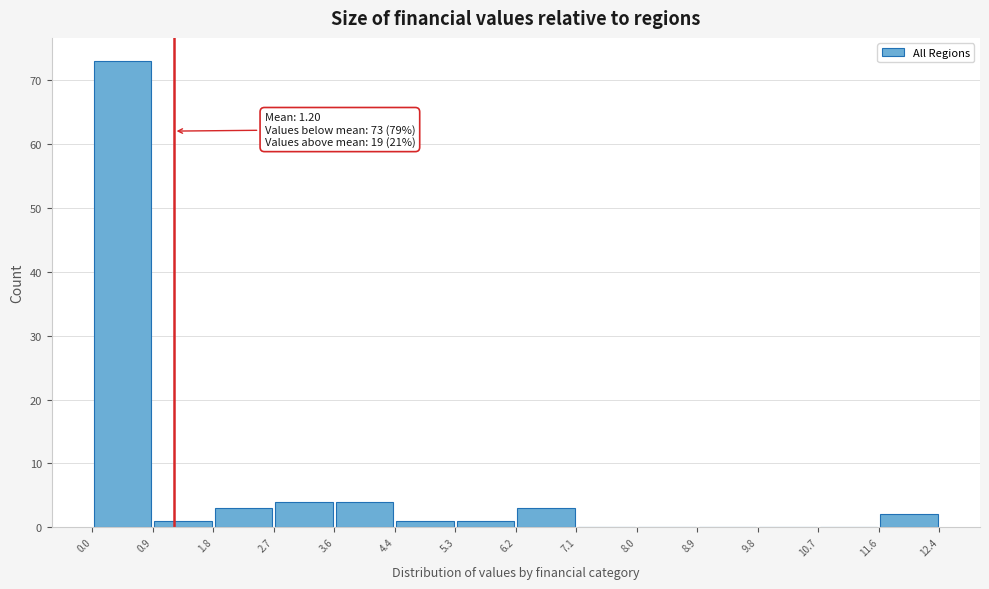

Which range on the x-axis has the tallest bar?

0.0 to 0.9